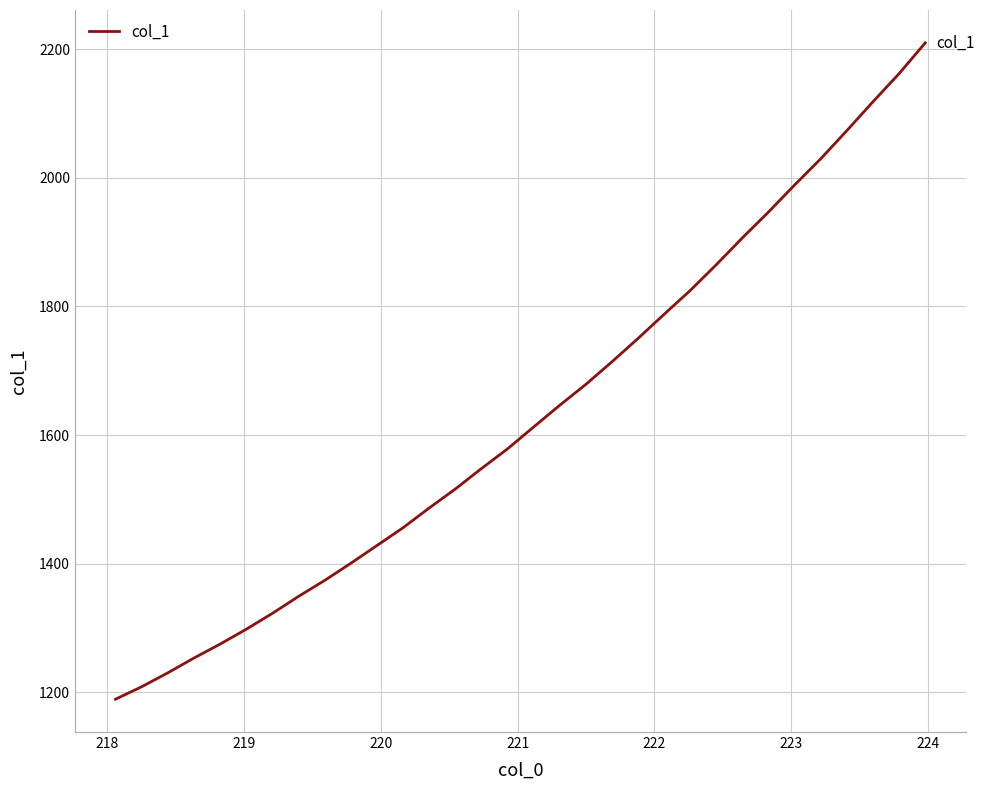

What is the smallest value displayed?

1189.0